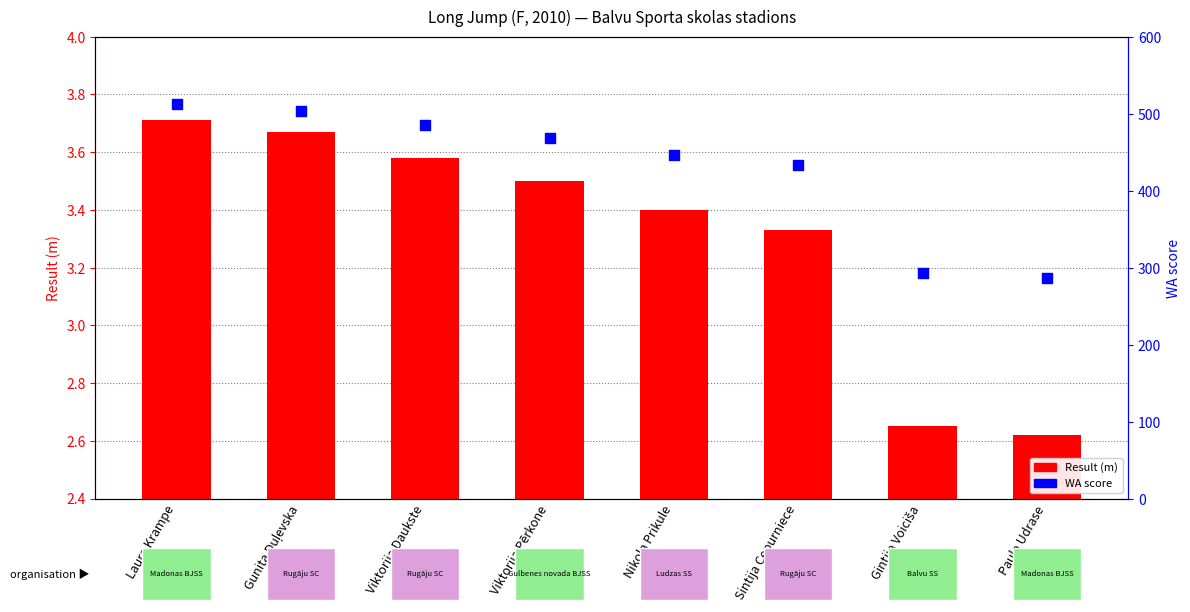

Which series has the largest total across all categories?

WA score